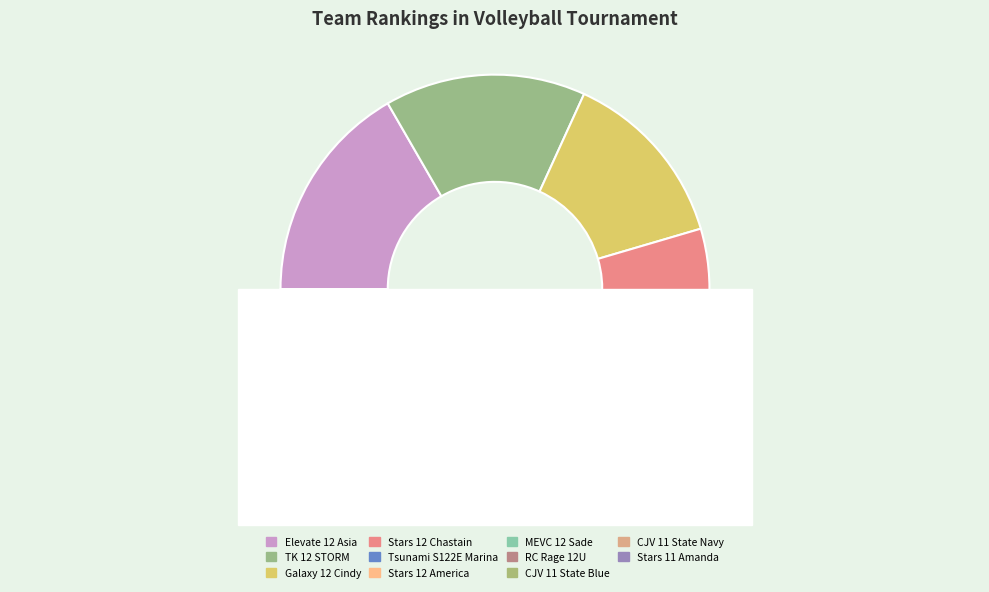

Which has a higher value, Stars 11 Amanda or Stars 12 Chastain?

Stars 11 Amanda